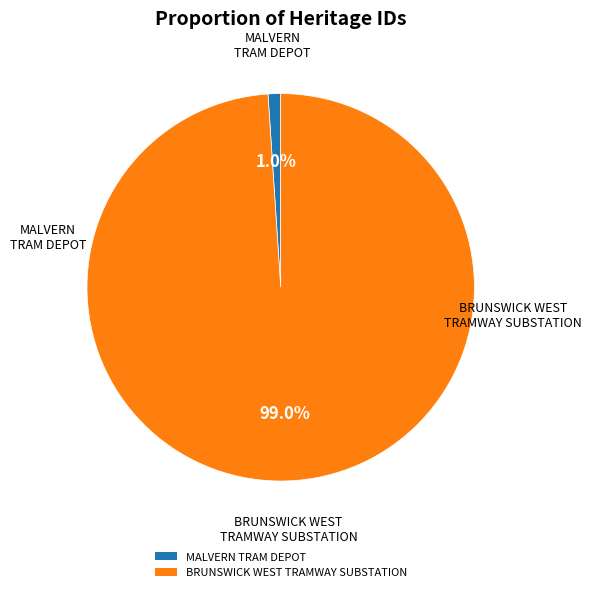

Which slice is the largest?

BRUNSWICK WEST TRAMWAY SUBSTATION